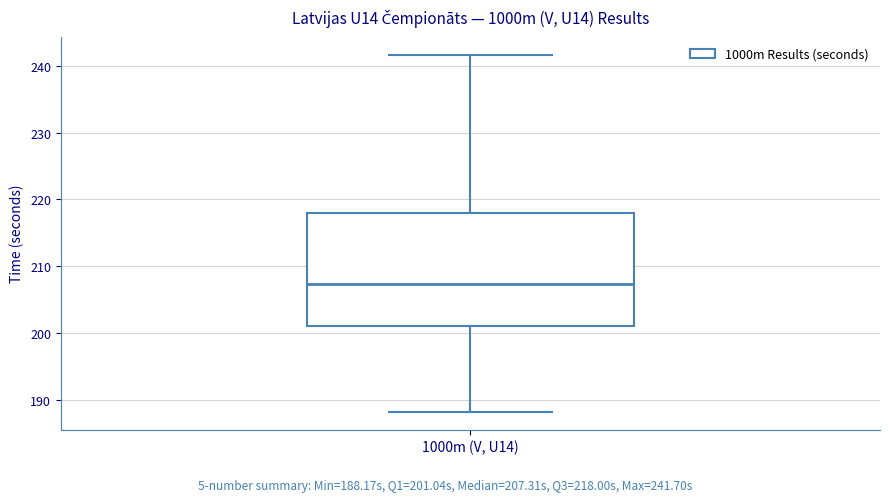

Where is the lower edge of the box for 1000m (V, U14) on the y-axis? The values are not printed on the chart, so give them approximately, as read against the axis.

201